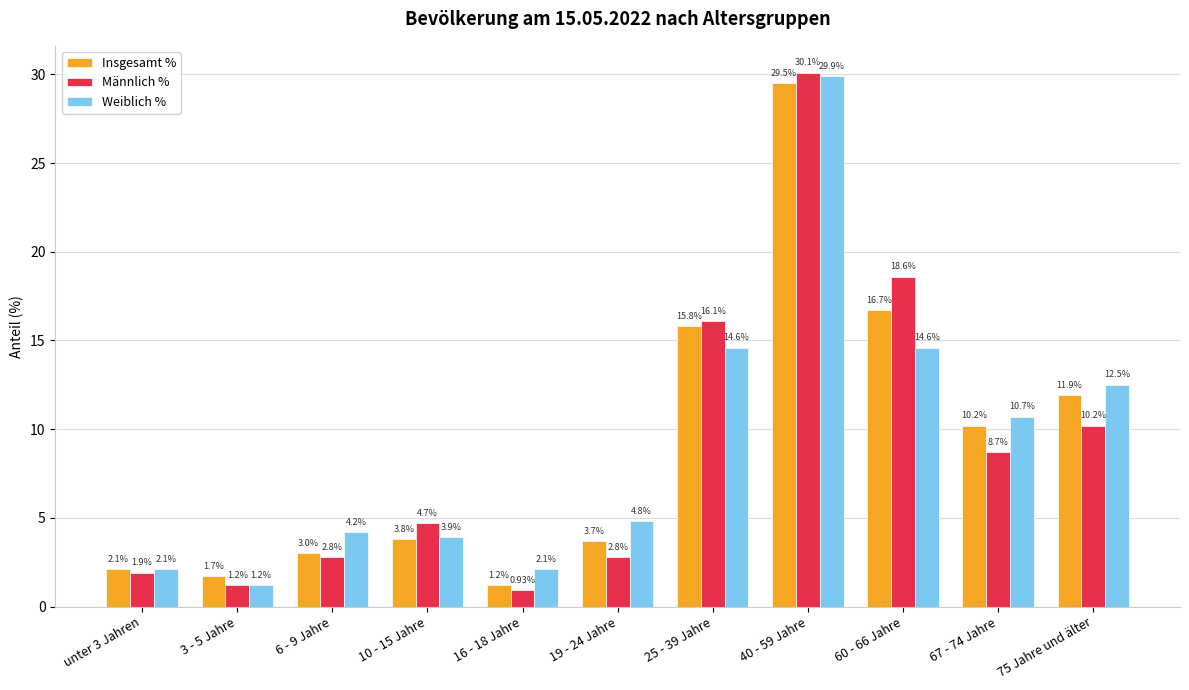

What are all the series names shown in the legend?

Insgesamt %, Männlich %, Weiblich %